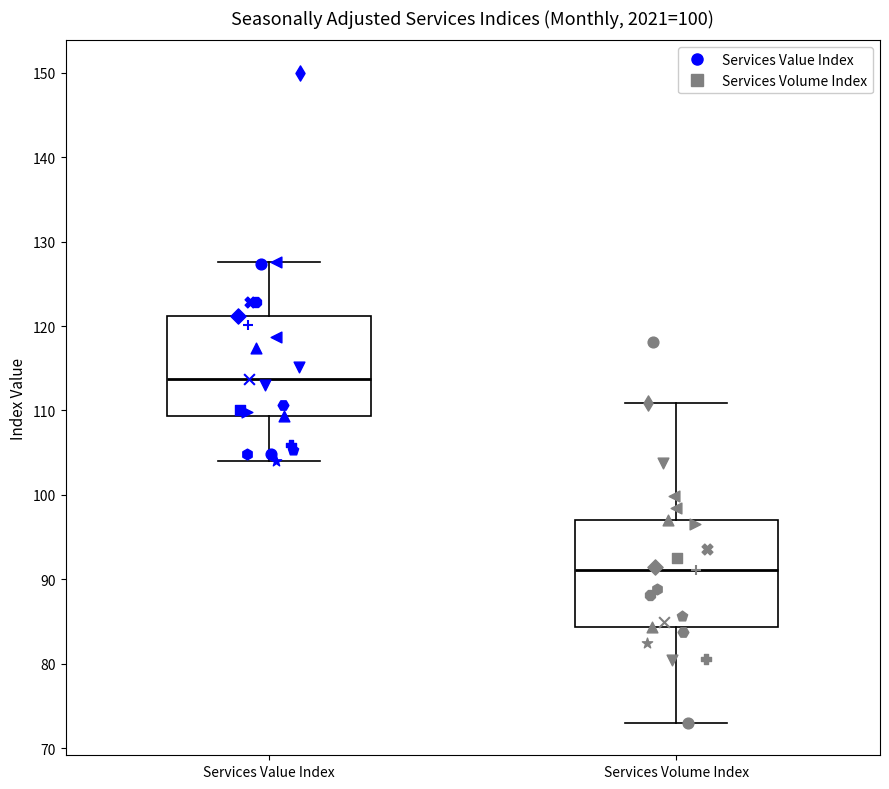

Where does the upper whisker of the box for Services Value Index end on the y-axis? The values are not printed on the chart, so give them approximately, as read against the axis.

128